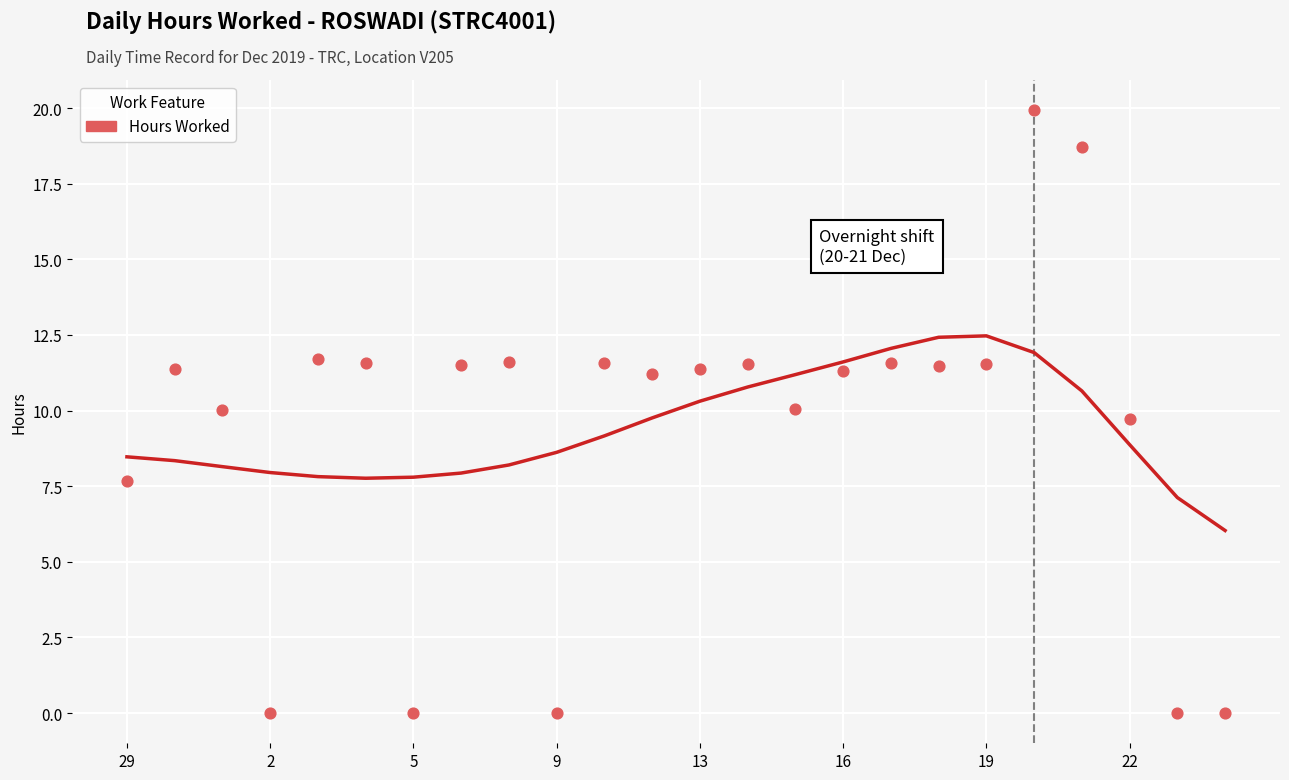

What is the range of Y values (max minus min)?

19.9